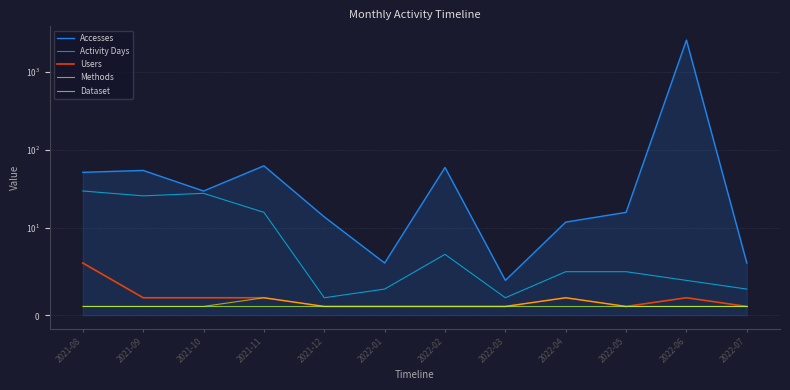

Reading right to left, what are all the values shown in this chart?

Accesses: 2022-07=6	2022-06=2559	2022-05=16	2022-04=12	2022-03=4	2022-02=60	2022-01=6	2021-12=14	2021-11=63	2021-10=30	2021-09=55	2021-08=52
Activity Days: 2022-07=3	2022-06=4	2022-05=5	2022-04=5	2022-03=2	2022-02=7	2022-01=3	2021-12=2	2021-11=16	2021-10=28	2021-09=26	2021-08=30
Users: 2022-07=1	2022-06=2	2022-05=1	2022-04=2	2022-03=1	2022-02=1	2022-01=1	2021-12=1	2021-11=2	2021-10=2	2021-09=2	2021-08=6
Methods: 2022-07=1	2022-06=1	2022-05=1	2022-04=2	2022-03=1	2022-02=1	2022-01=1	2021-12=1	2021-11=2	2021-10=1	2021-09=1	2021-08=1
Dataset: 2022-07=1	2022-06=1	2022-05=1	2022-04=1	2022-03=1	2022-02=1	2022-01=1	2021-12=1	2021-11=1	2021-10=1	2021-09=1	2021-08=1